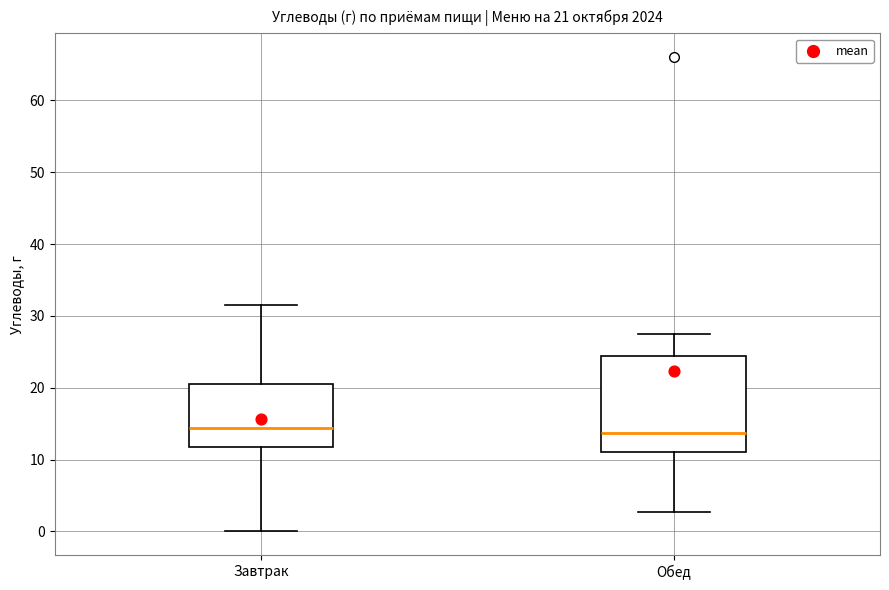

Which box is the tallest, from its lower edge to its upper edge?

Обед